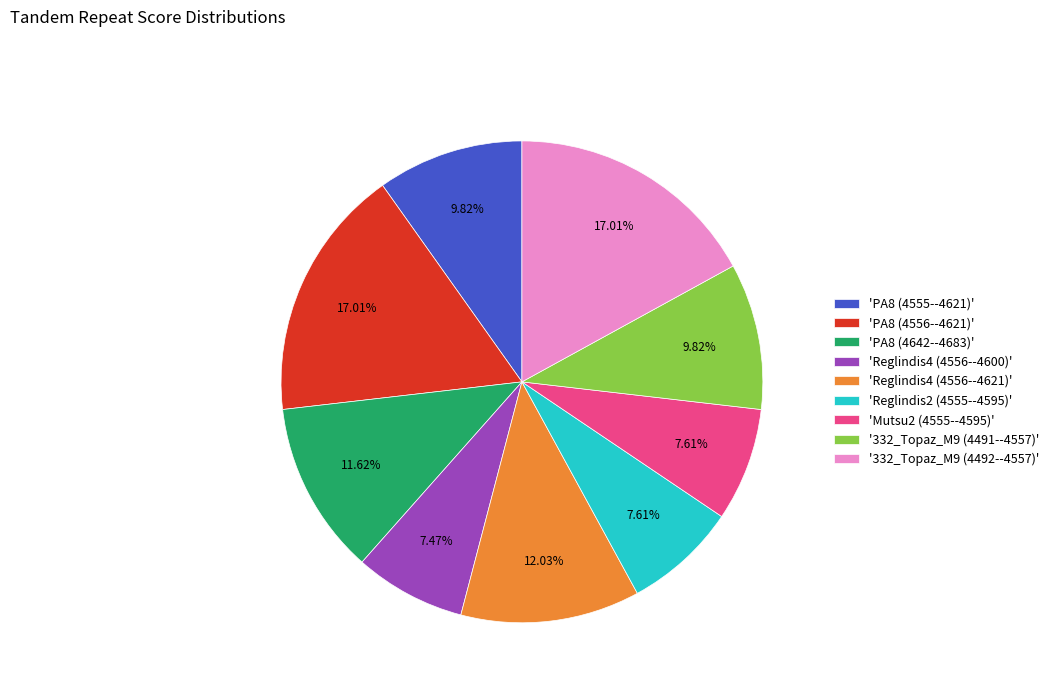

Is there any slice that represents more than half of the pie?

No